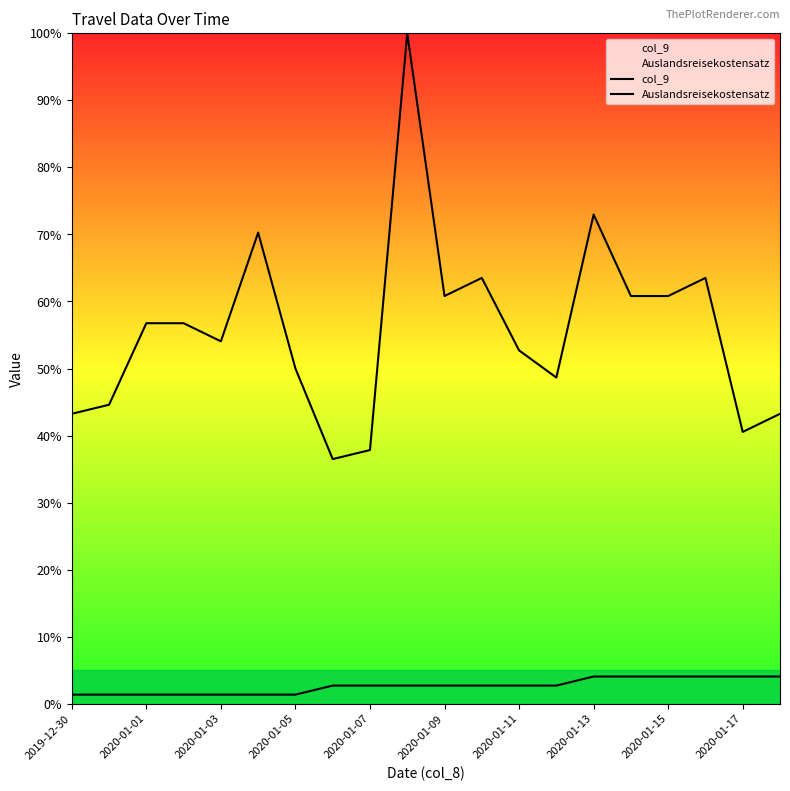

What position from the left is 2020-01-17?

10